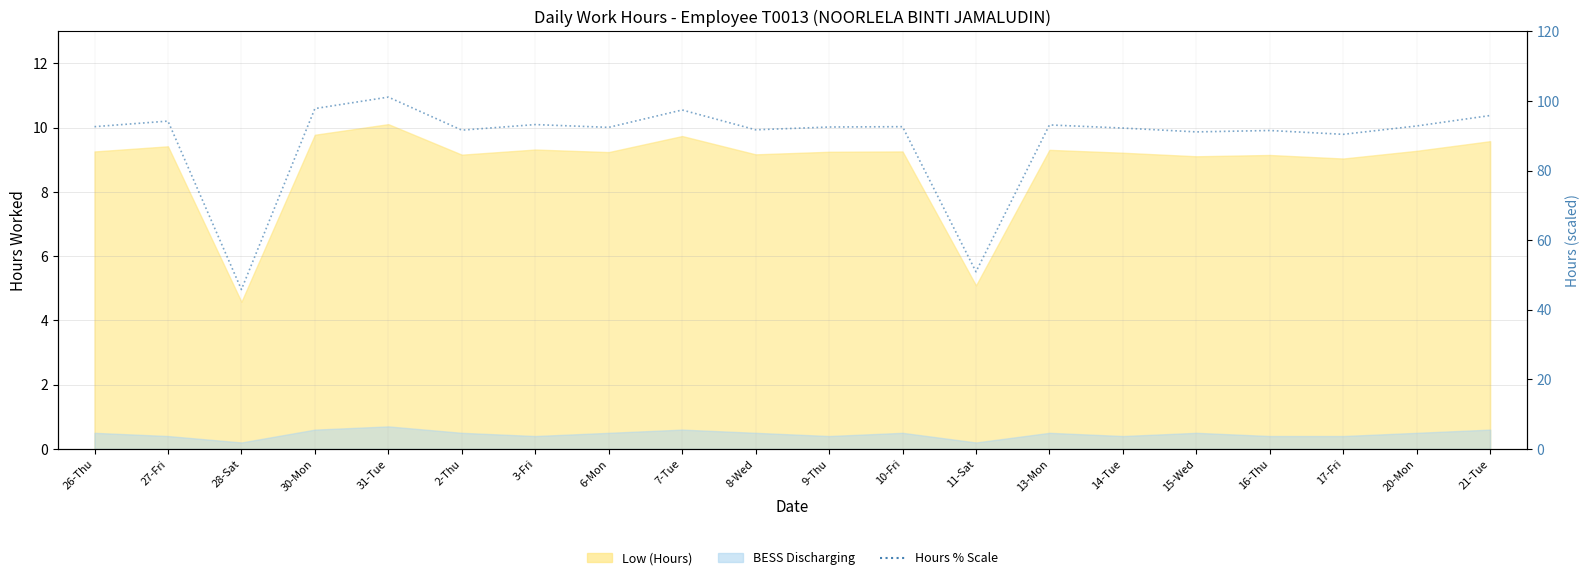

Between 30-Mon and 28-Sat, which is larger?

30-Mon